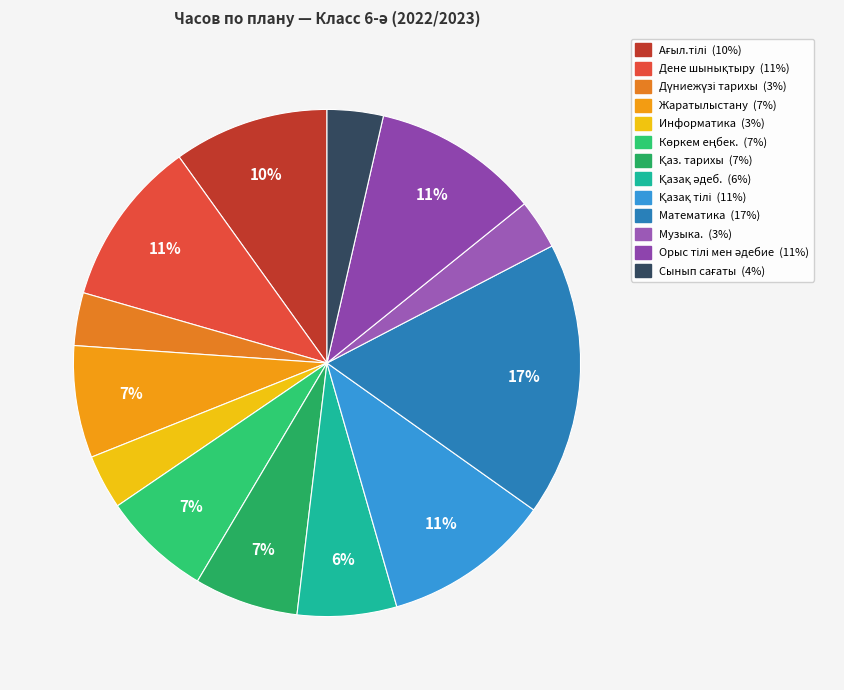

Count the number of slices in the pie.

13